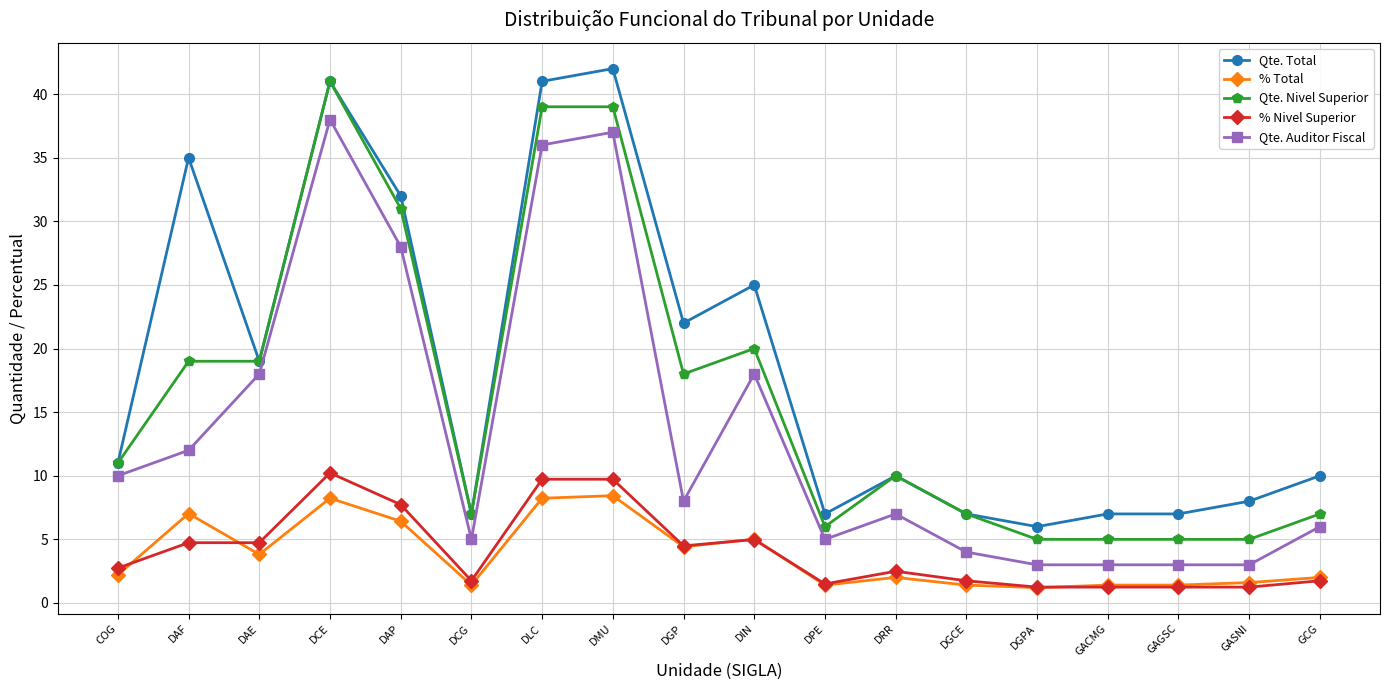

What is the total value across all series at DGPA?

16.5